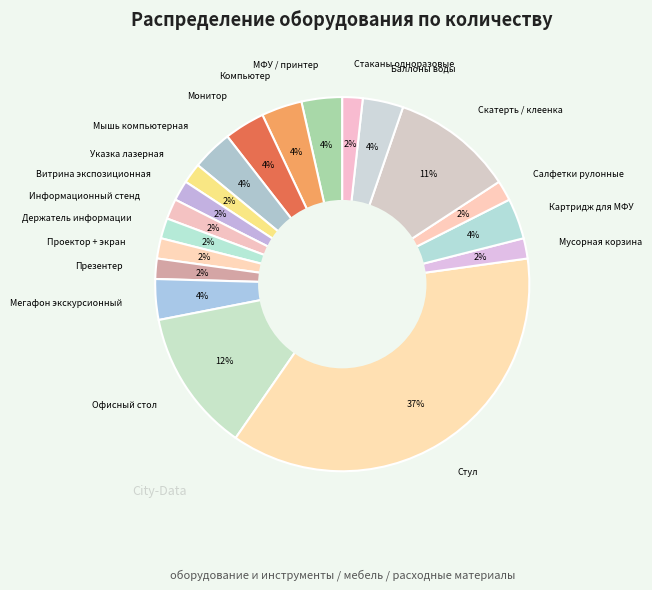

To the nearest percent, what is the difference between the Картридж для МФУ and Стаканы одноразовые slice percentages?

2%